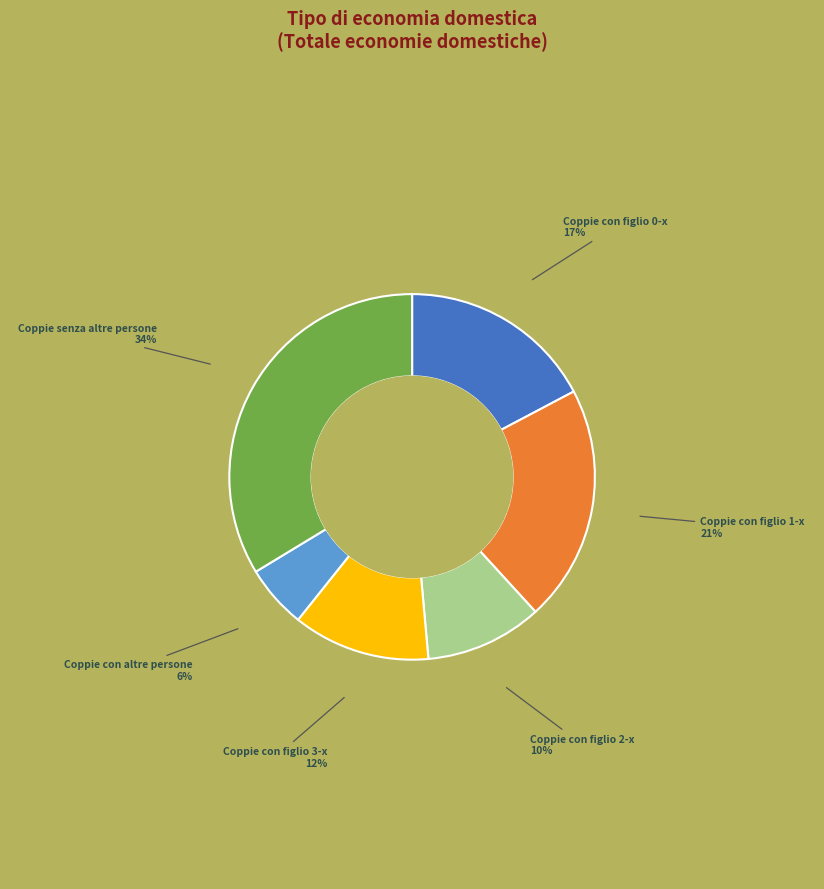

To the nearest percent, what is the difference between the largest and smallest slice percentages?

28%